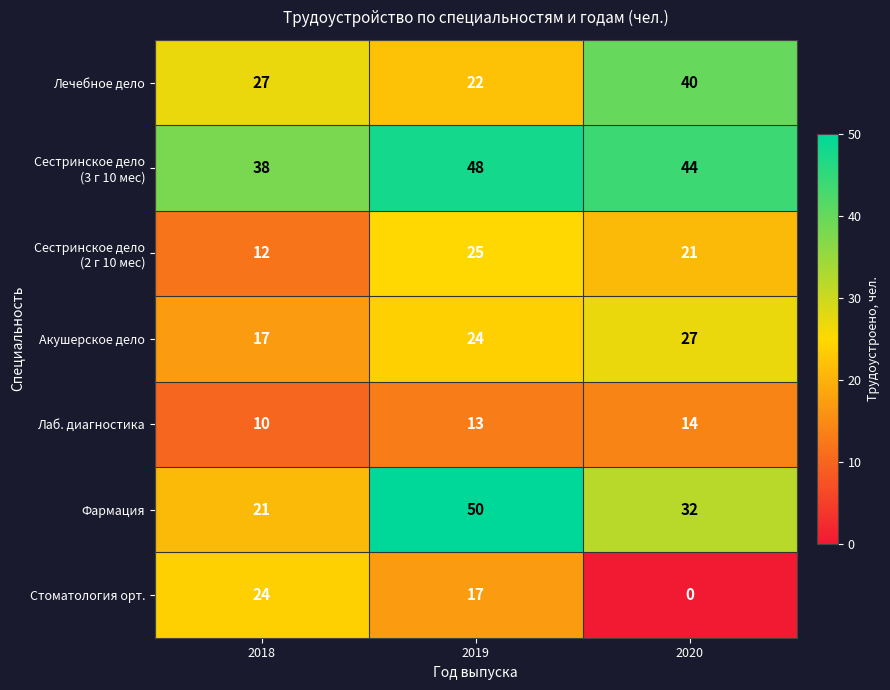

How many Акушерское дело values are between 17 and 27?

3